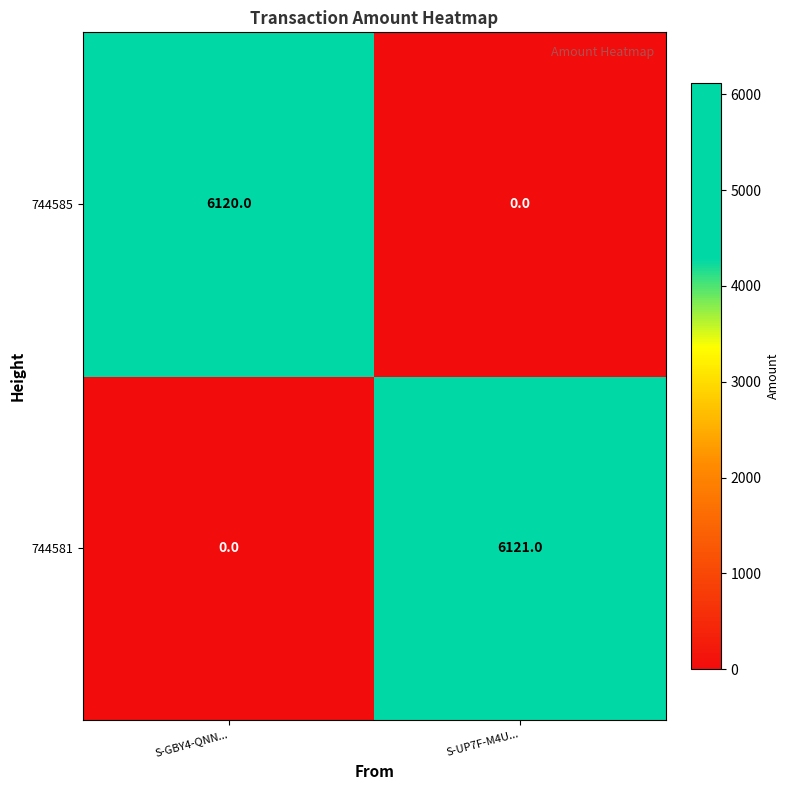

The 744581 series shows 2727 at S-UP7F-M4U.... True or false?

False